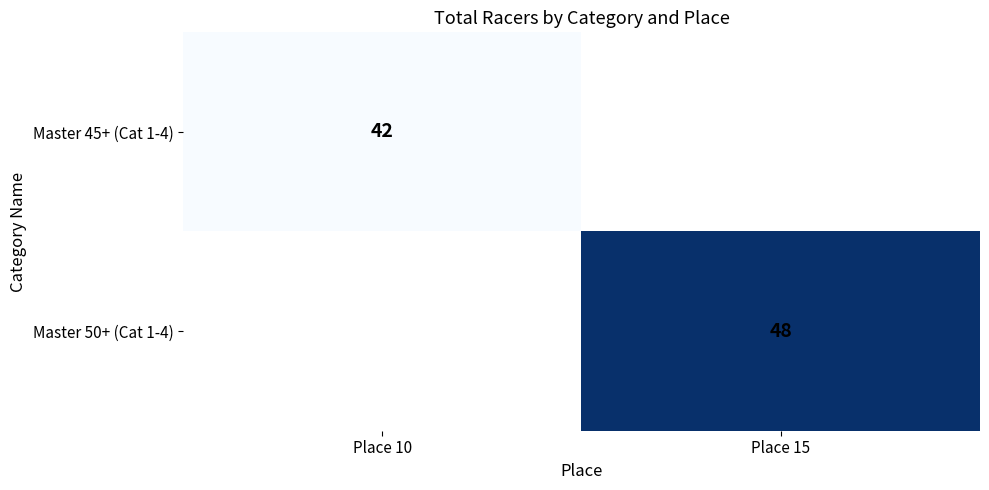

The Master 45+ (Cat 1-4) series shows 42 at Place 10. True or false?

True